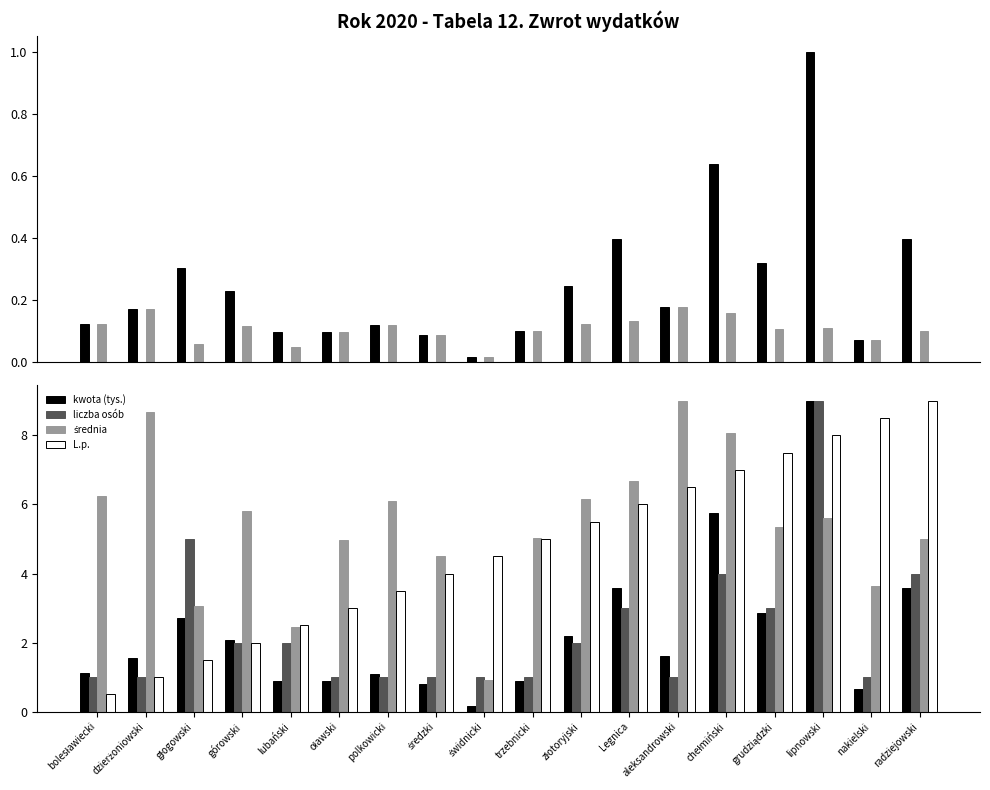

Count the number of categories in the chart.

18